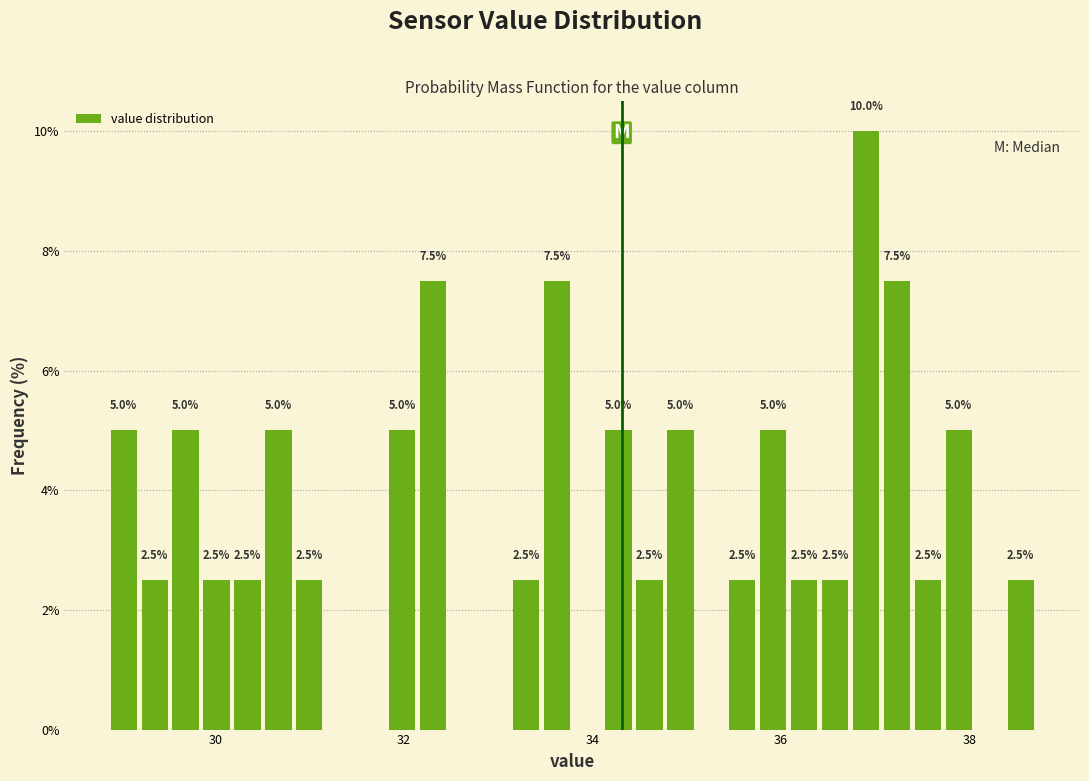

Around what value on the x-axis is the tallest bar? Give the approximate position of its centre, as read against the axis.

37.0